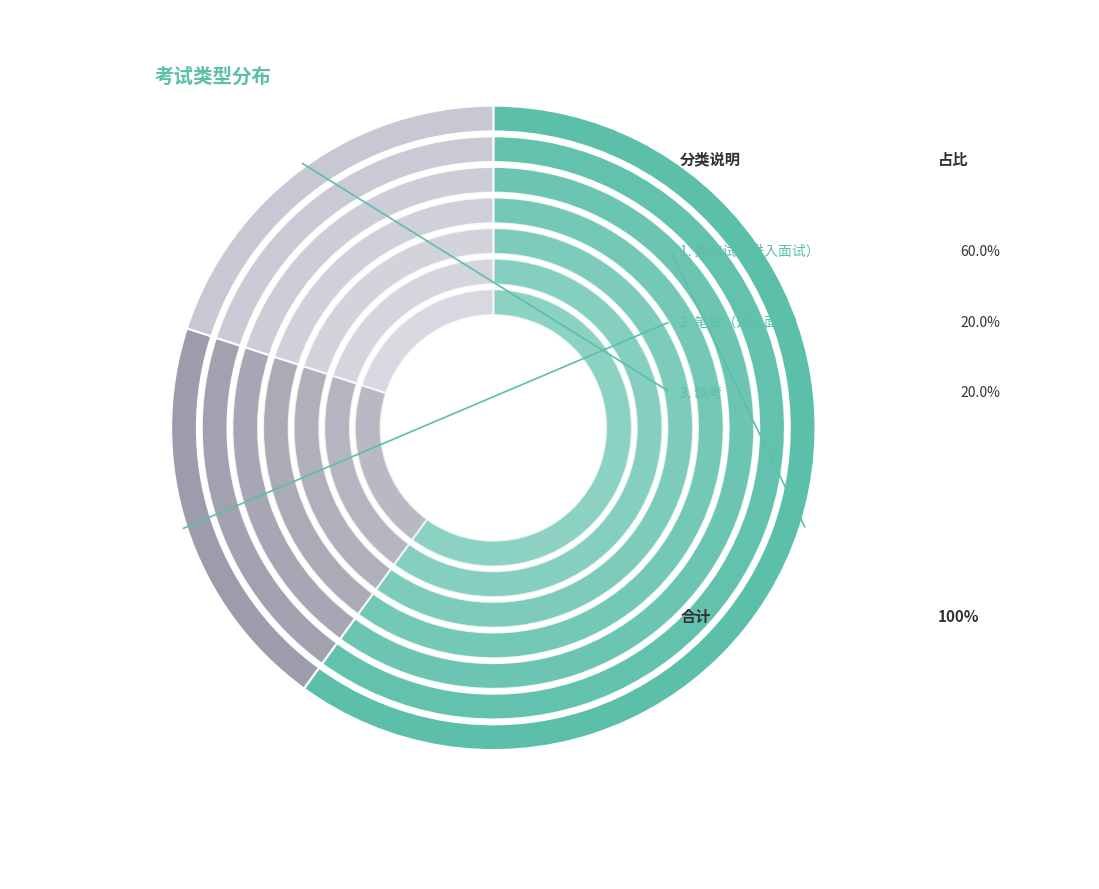

To the nearest percent, what is the difference between the 免笔试 and 缺考 slice percentages?

40%